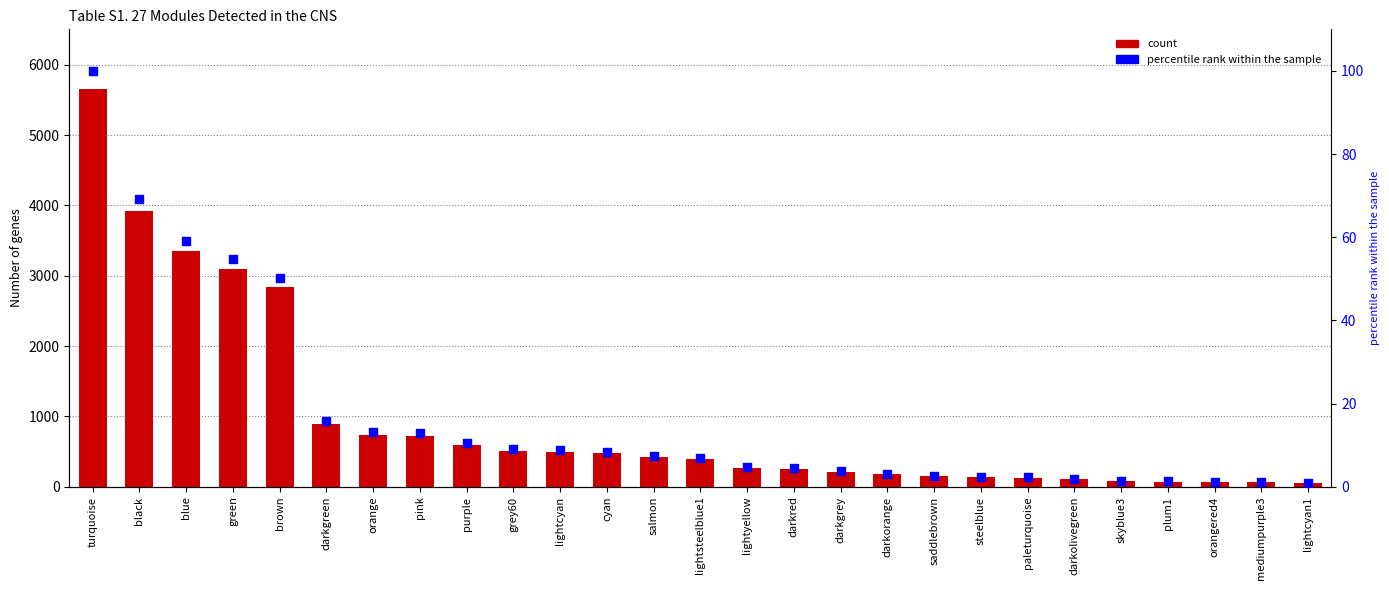

What is the total value across all series at lightcyan1?

50.9